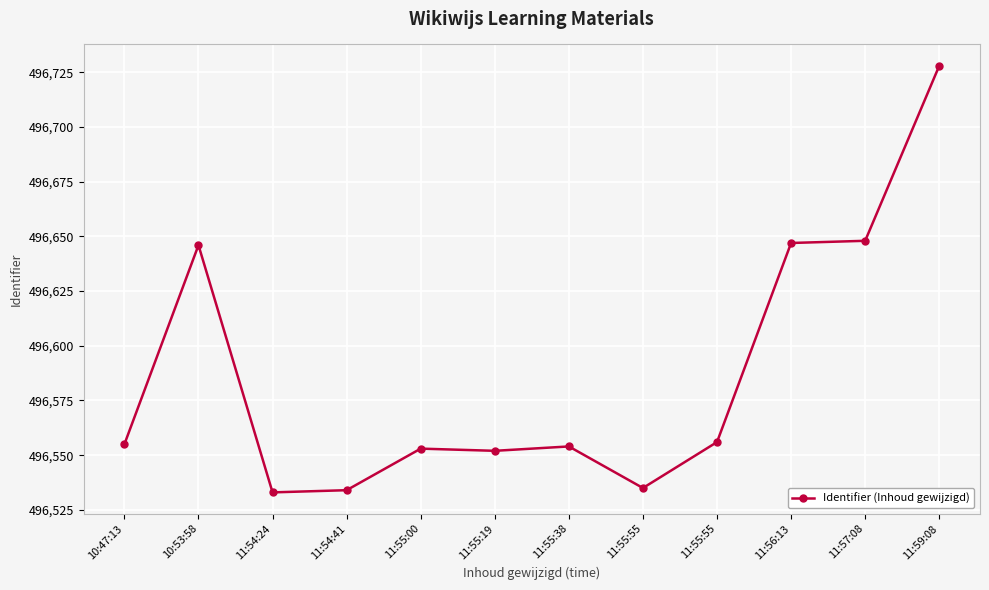

Is this an area chart (filled region under the line)?

No